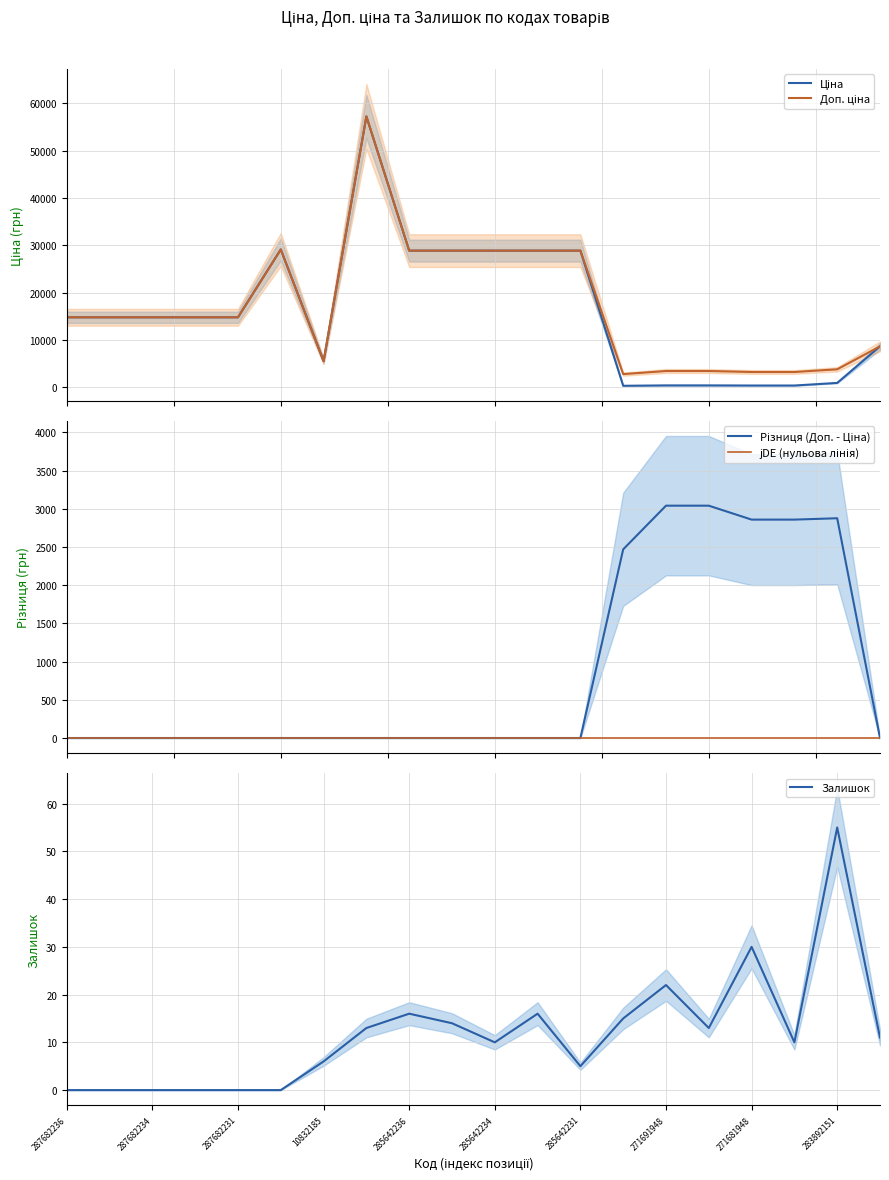

Rank the series by their maximum value, from lowest to highest.

Залишок, Ціна, Доп. ціна